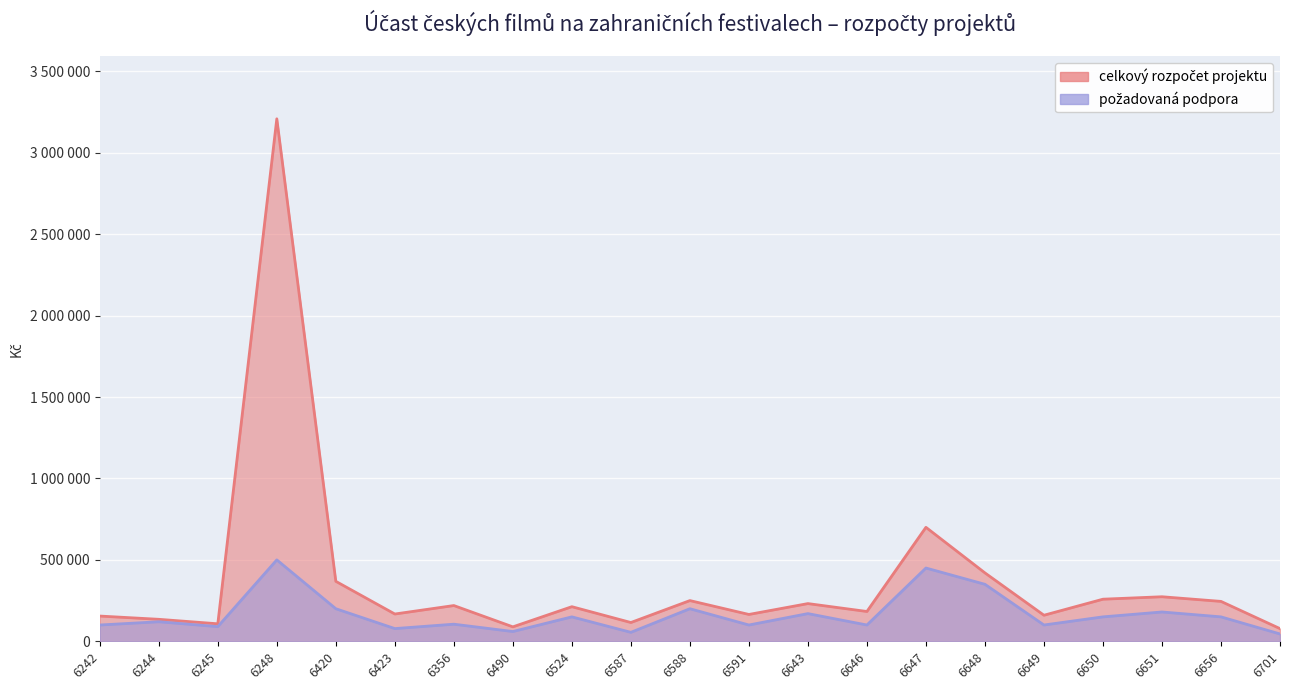

How many interior local peaks does the požadovaná podpora series have?

8